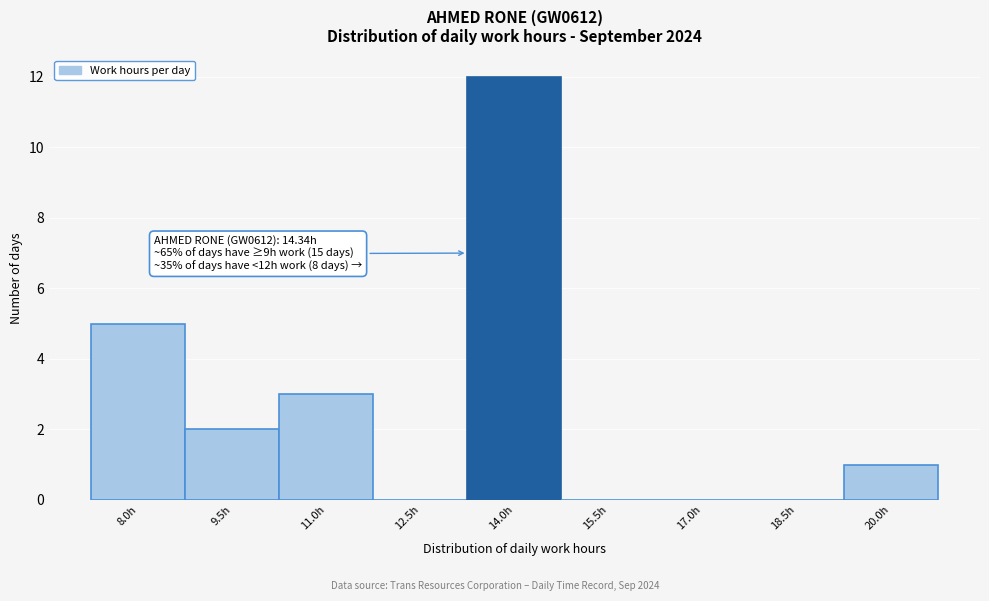

Reading left to right, transcribe all the data shown in this chart.

8.0h=5	9.5h=2	11.0h=3	12.5h=0	14.0h=12	15.5h=0	17.0h=0	18.5h=0	20.0h=1